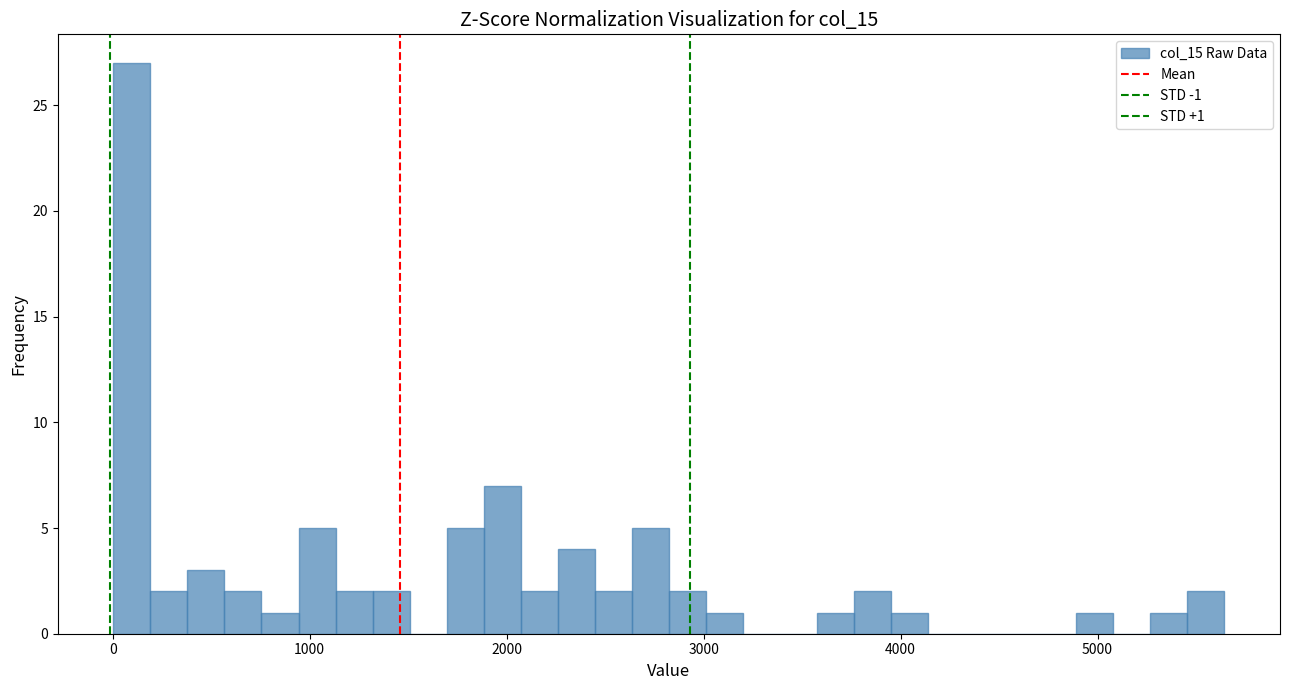

Read against the x-axis, roughly where is the centre of the tallest bar?

100